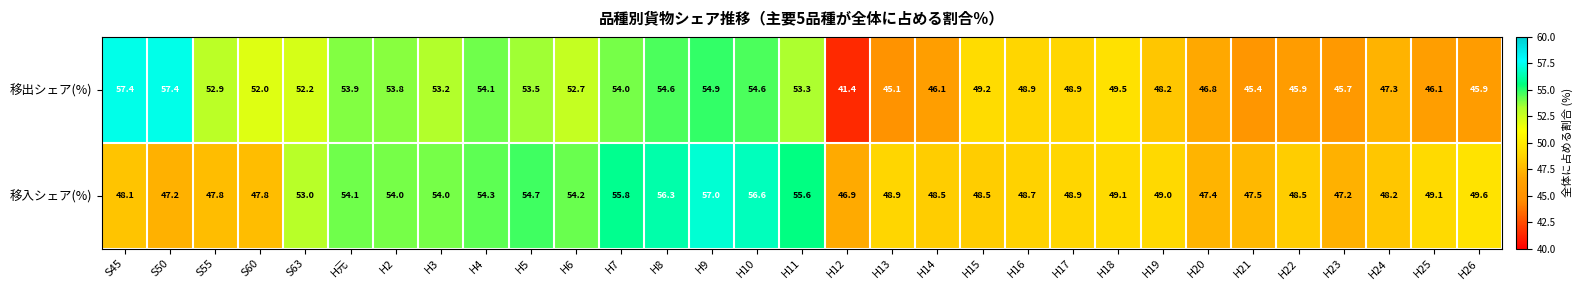

What is the maximum value shown in the chart?

57.4